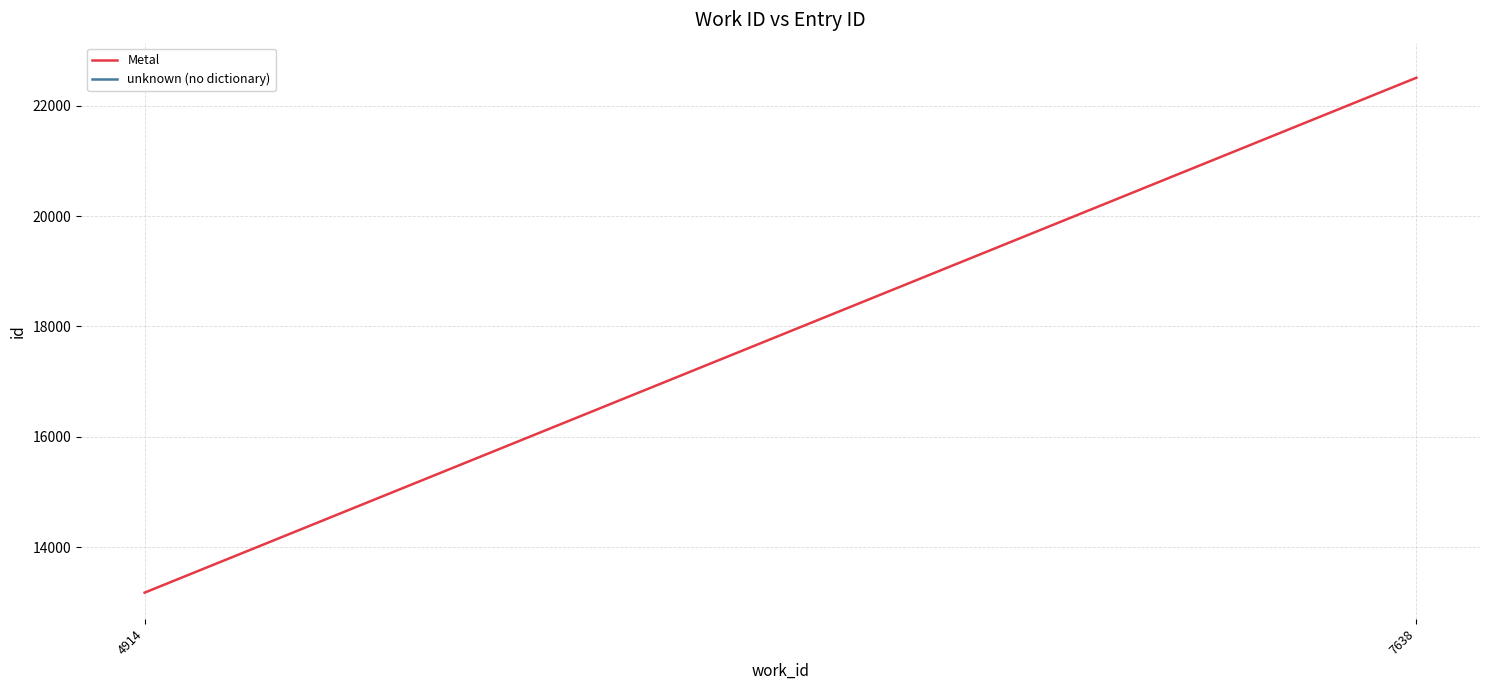

The value at 4914 is 7002. True or false?

False